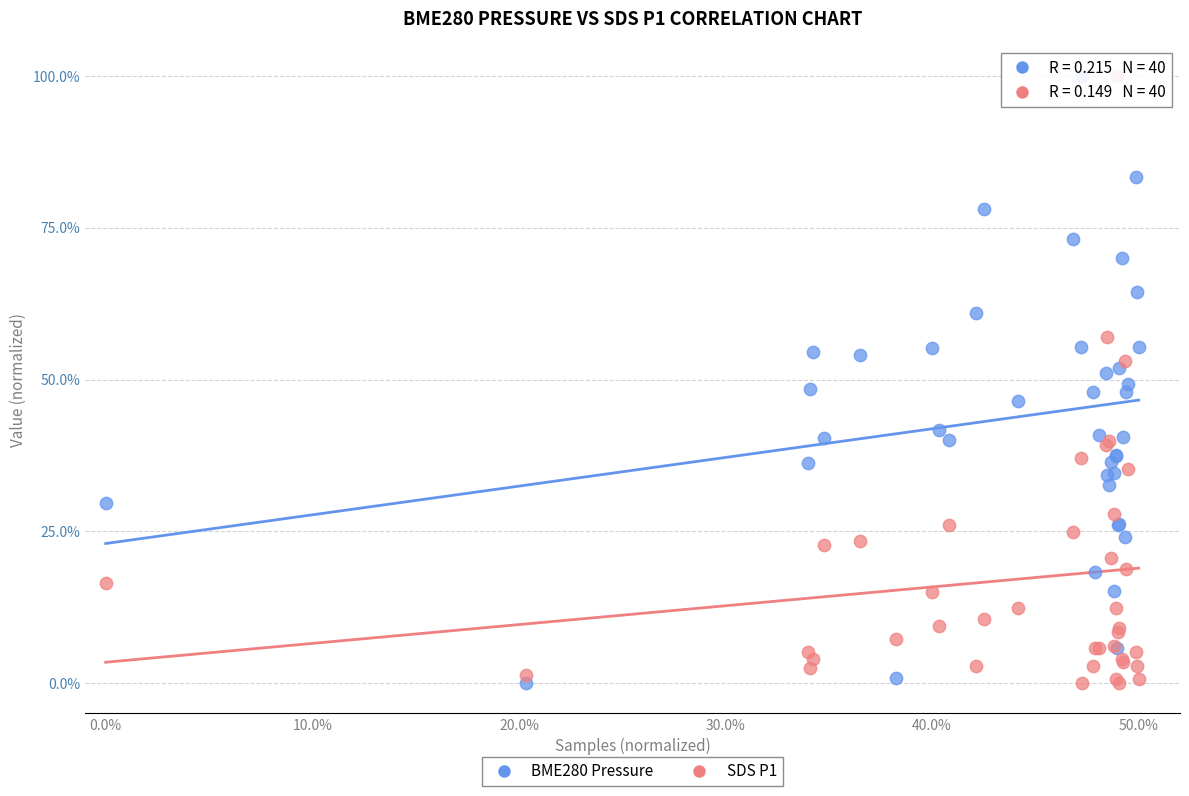

What is the X range (max minus min) for the scatter plot?

50.0